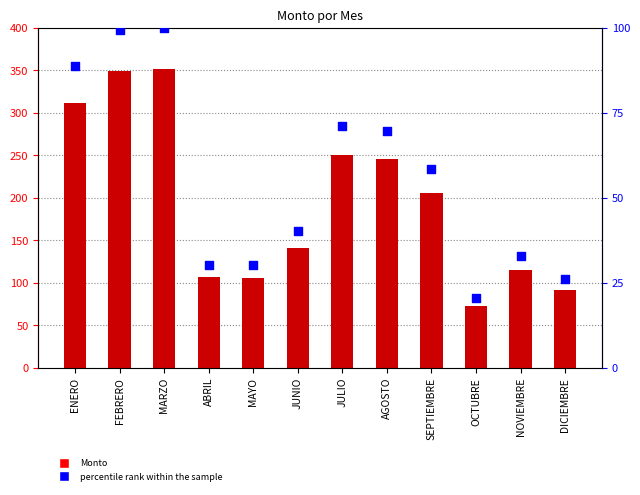

Which series reaches the minimum Y coordinate?

percentile rank within the sample